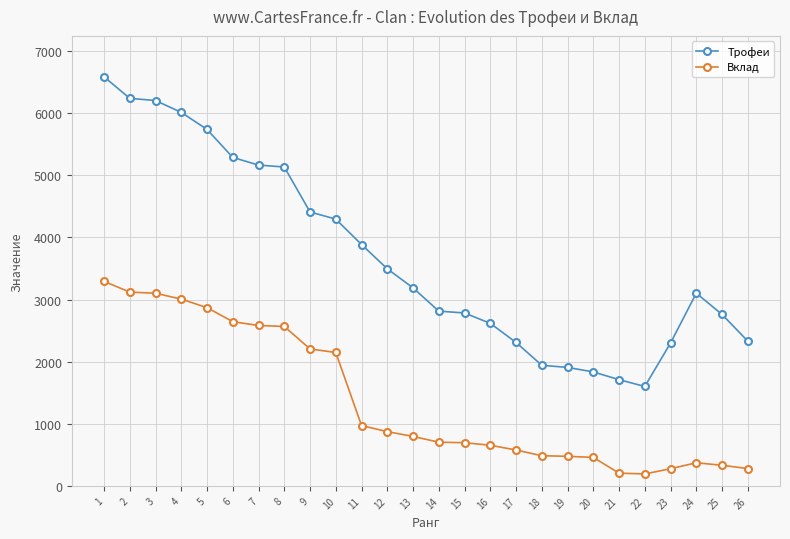

True or false: Вклад has more than 0 interior local peaks.

True